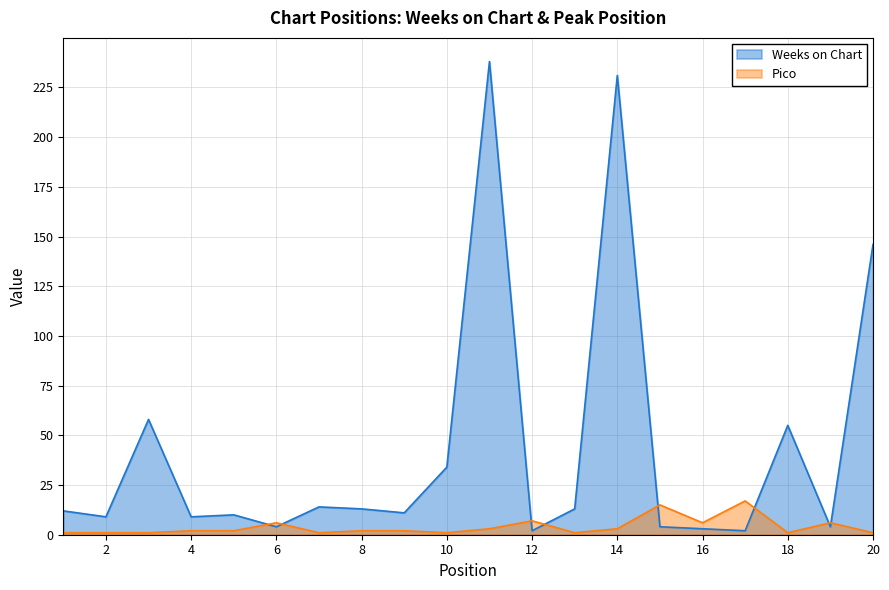

True or false: Pico has a value of 6 at 16.

True